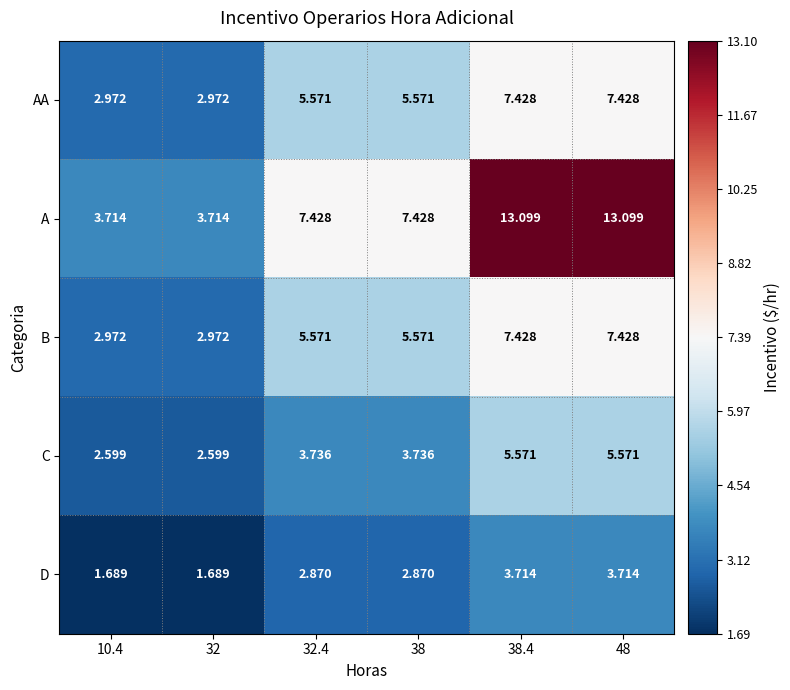

How many data points in B are above 5?

4